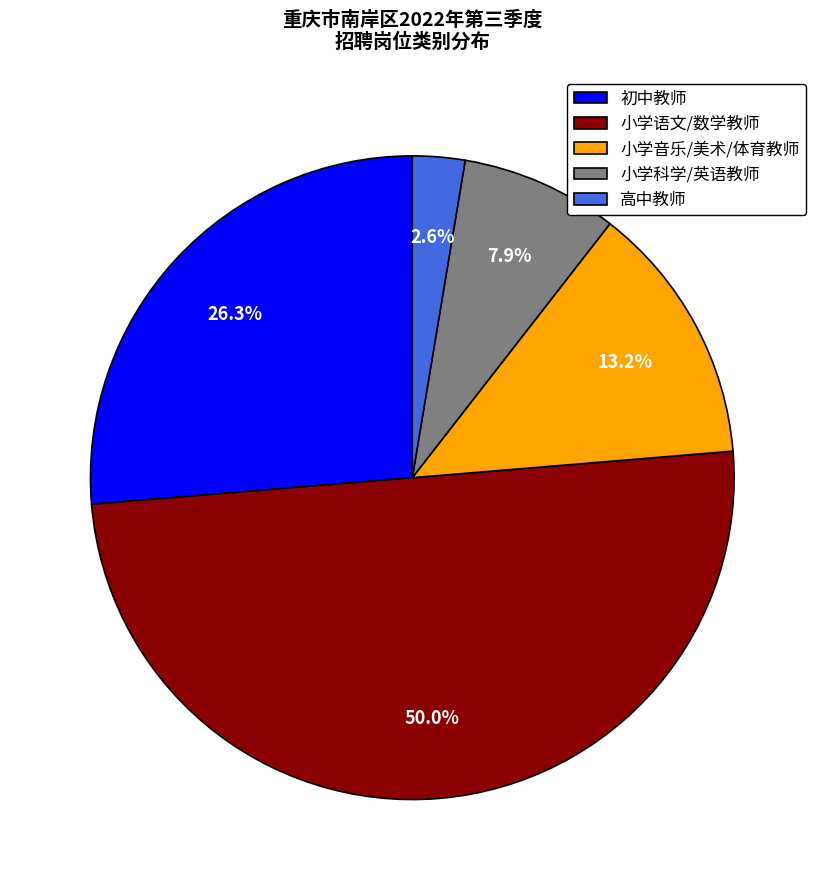

Do 小学语文/数学教师 and 小学科学/英语教师 together represent more than half of the pie?

Yes